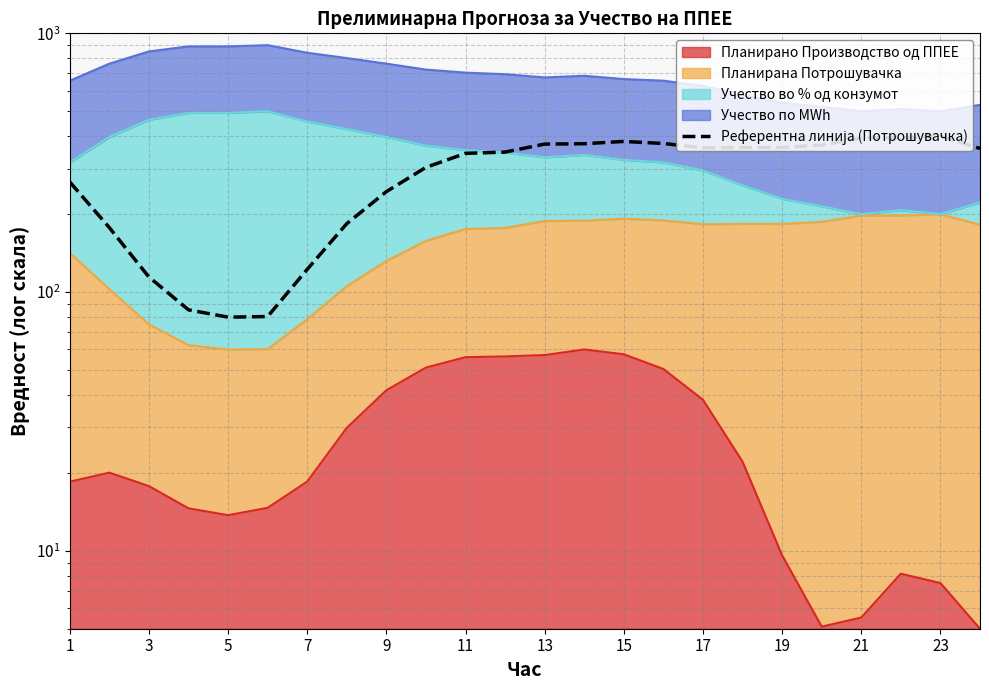

How many lines are shown in the chart?

1